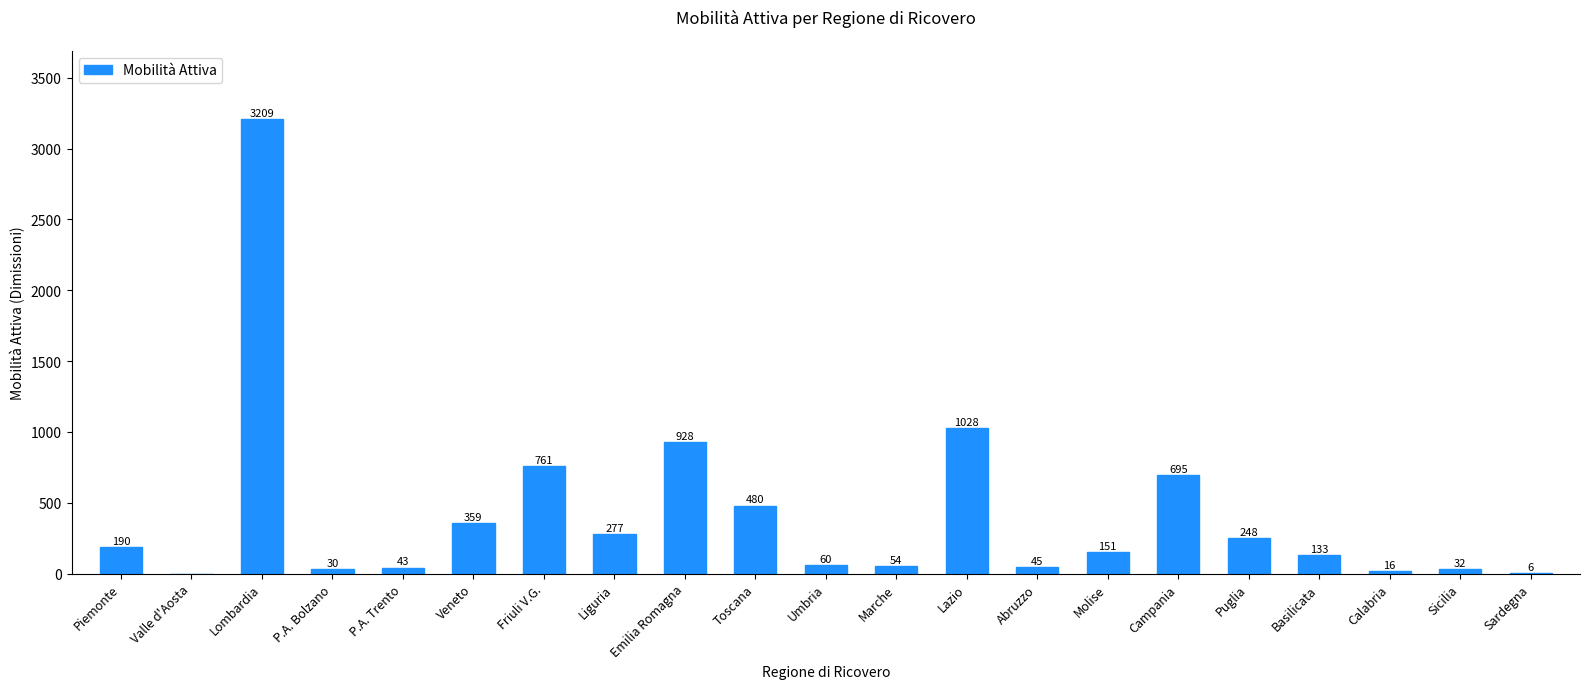

What is the maximum value shown in the chart?

3209